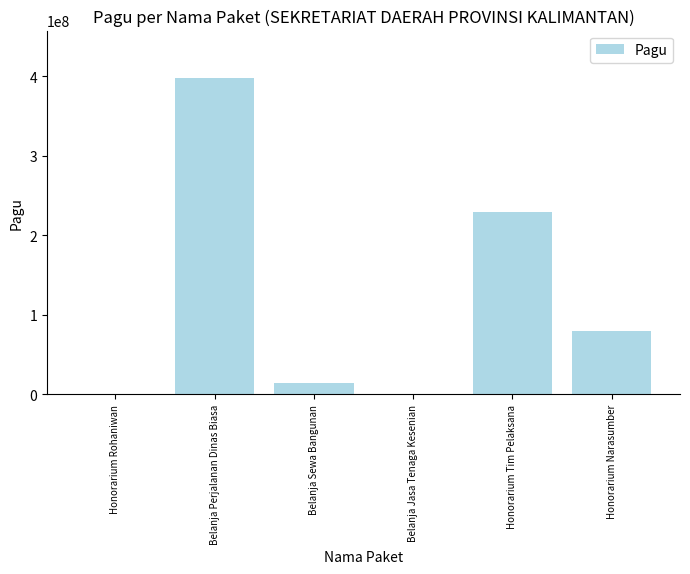

Which category has the highest value across all series?

Belanja Perjalanan Dinas Biasa